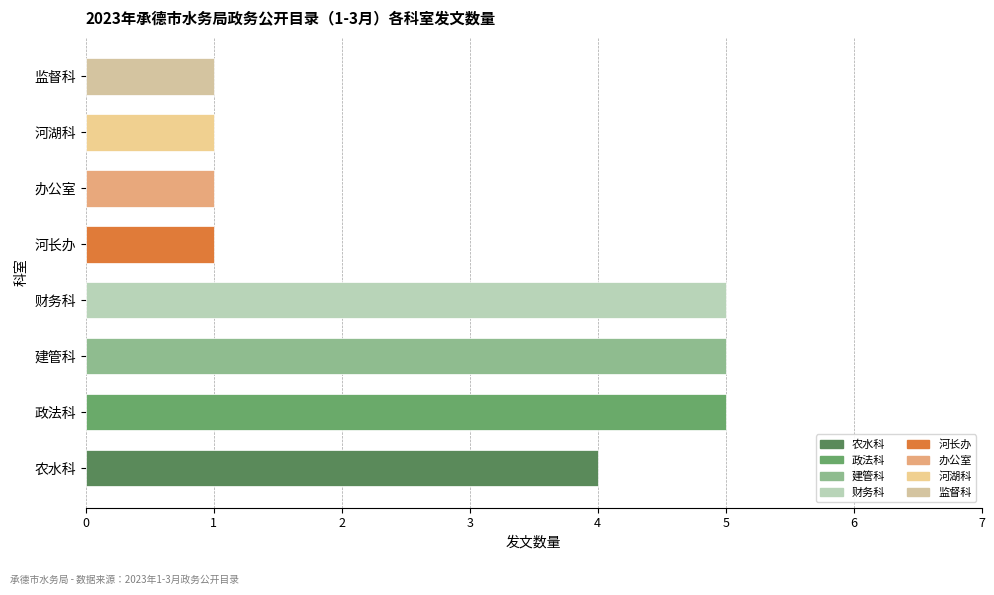

What is the difference between the second highest and minimum values?

4